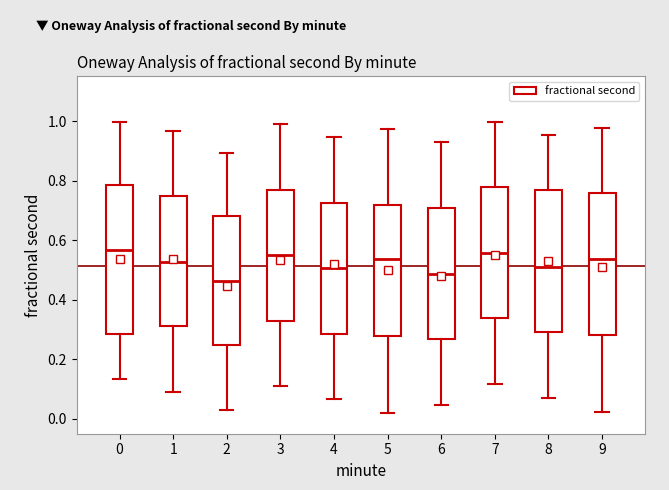

Which box is the tallest, from its lower edge to its upper edge?

0